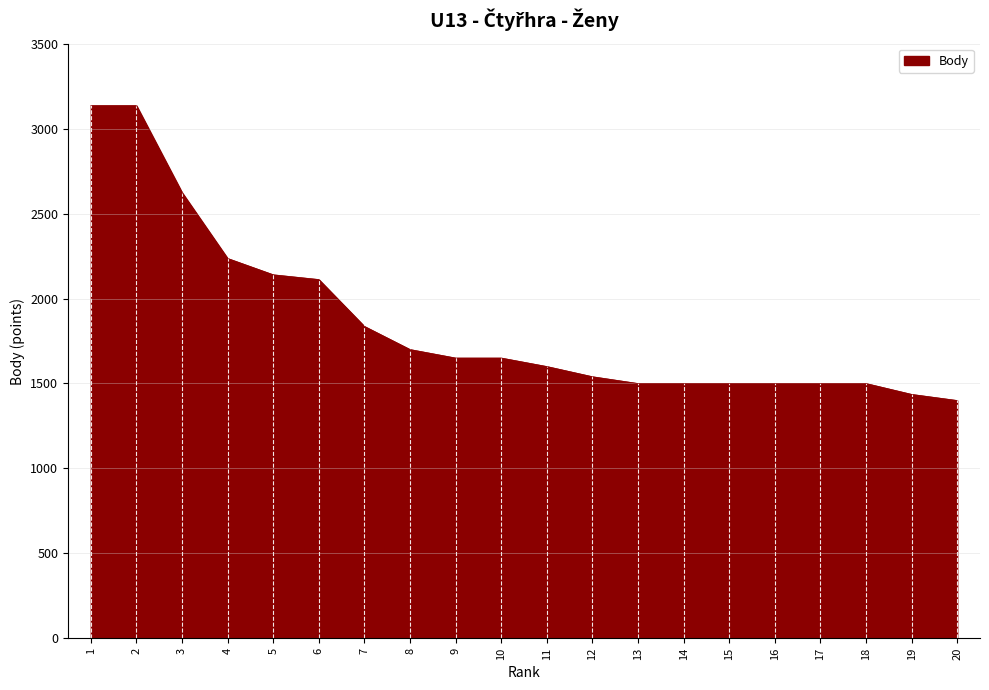

What is the maximum value shown in the chart?

3136